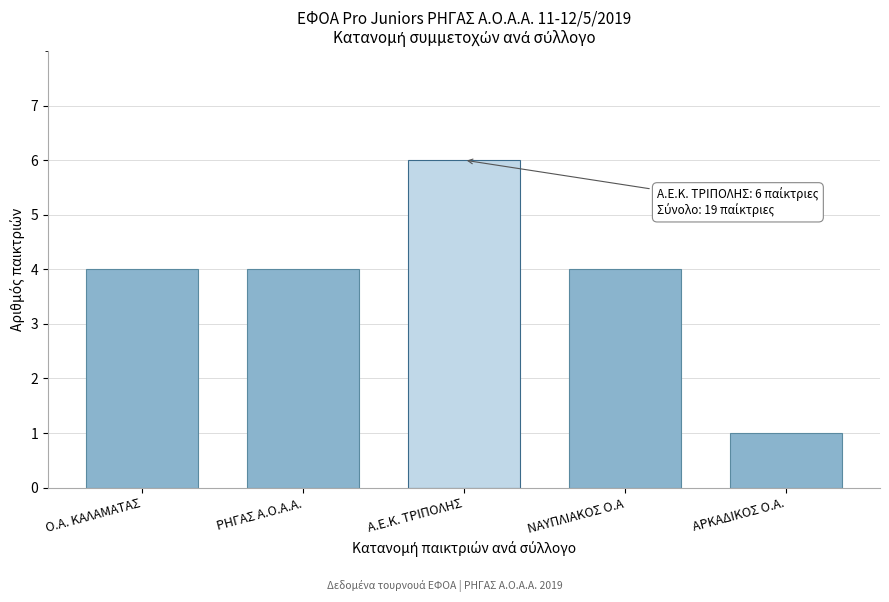

Reading right to left, list all the values displayed in this chart.

ΑΡΚΑΔΙΚΟΣ Ο.Α.=1	ΝΑΥΠΛΙΑΚΟΣ Ο.Α=4	Α.Ε.Κ. ΤΡΙΠΟΛΗΣ=6	ΡΗΓΑΣ Α.Ο.Α.Α.=4	Ο.Α. ΚΑΛΑΜΑΤΑΣ=4